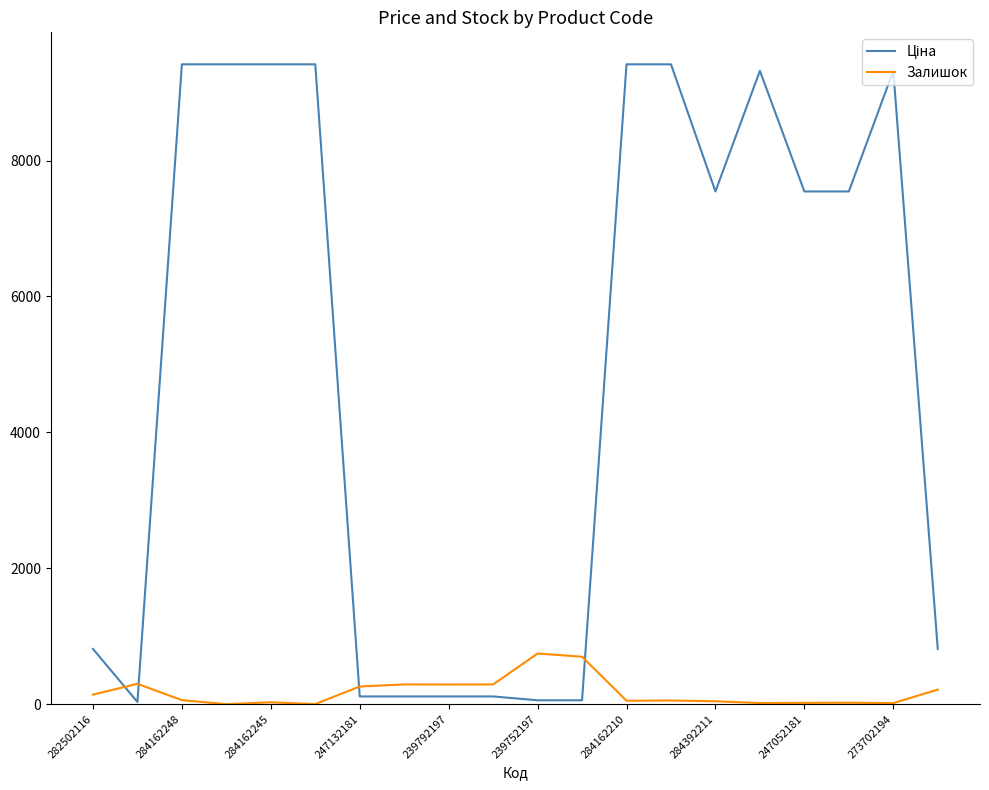

What is the maximum value for Залишок?

745.0